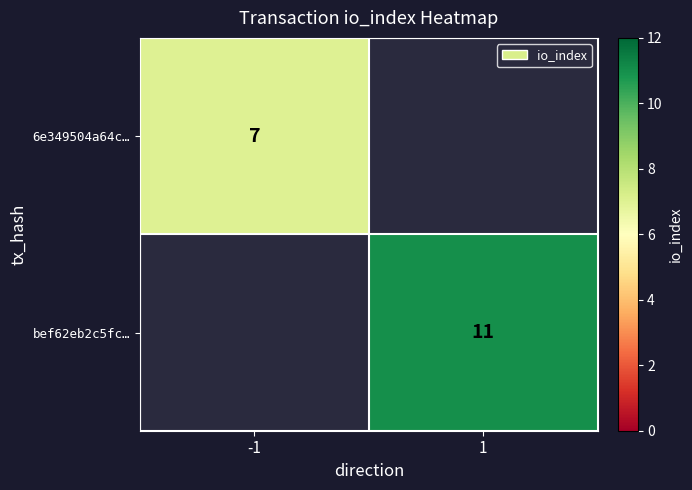

Is the value of bef62eb2c5fc… at 1 greater than the value of 6e349504a64c… at -1?

Yes